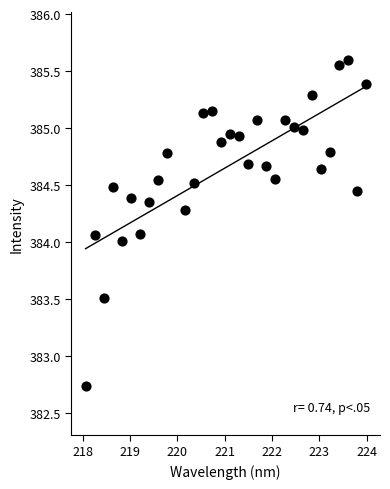

What is the range of Y values (max minus min)?

2.9